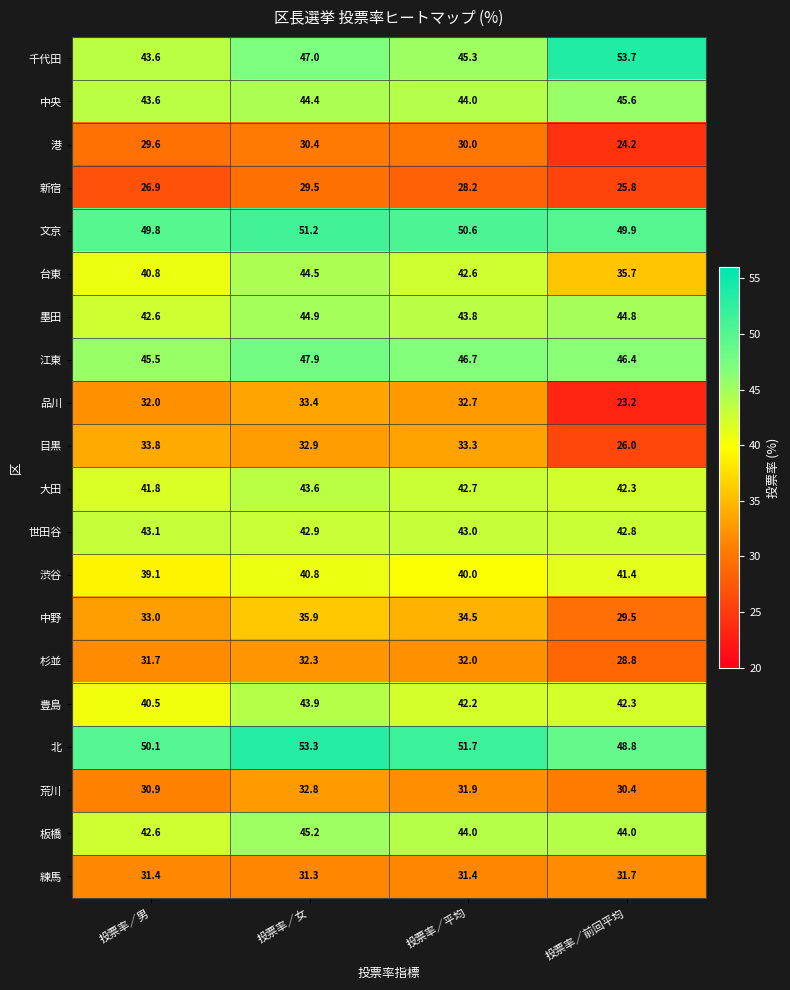

At which label does 台東 first exceed 42?

投票率／女